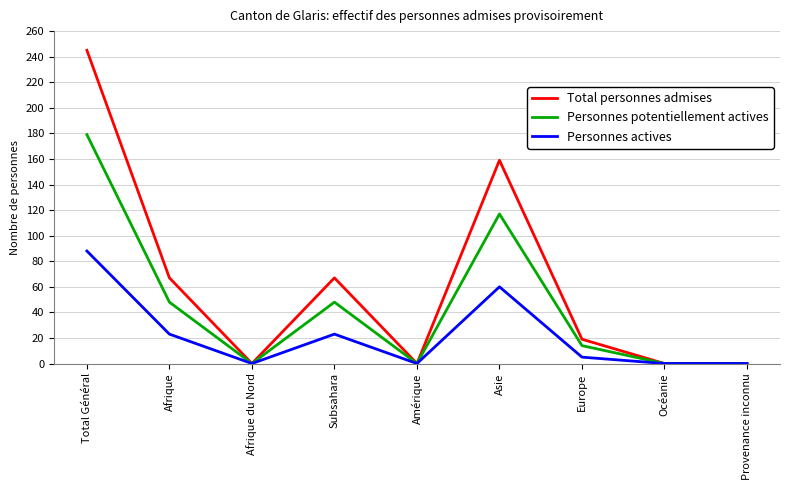

Is it true that Total personnes admises equals 6 at Europe?

False